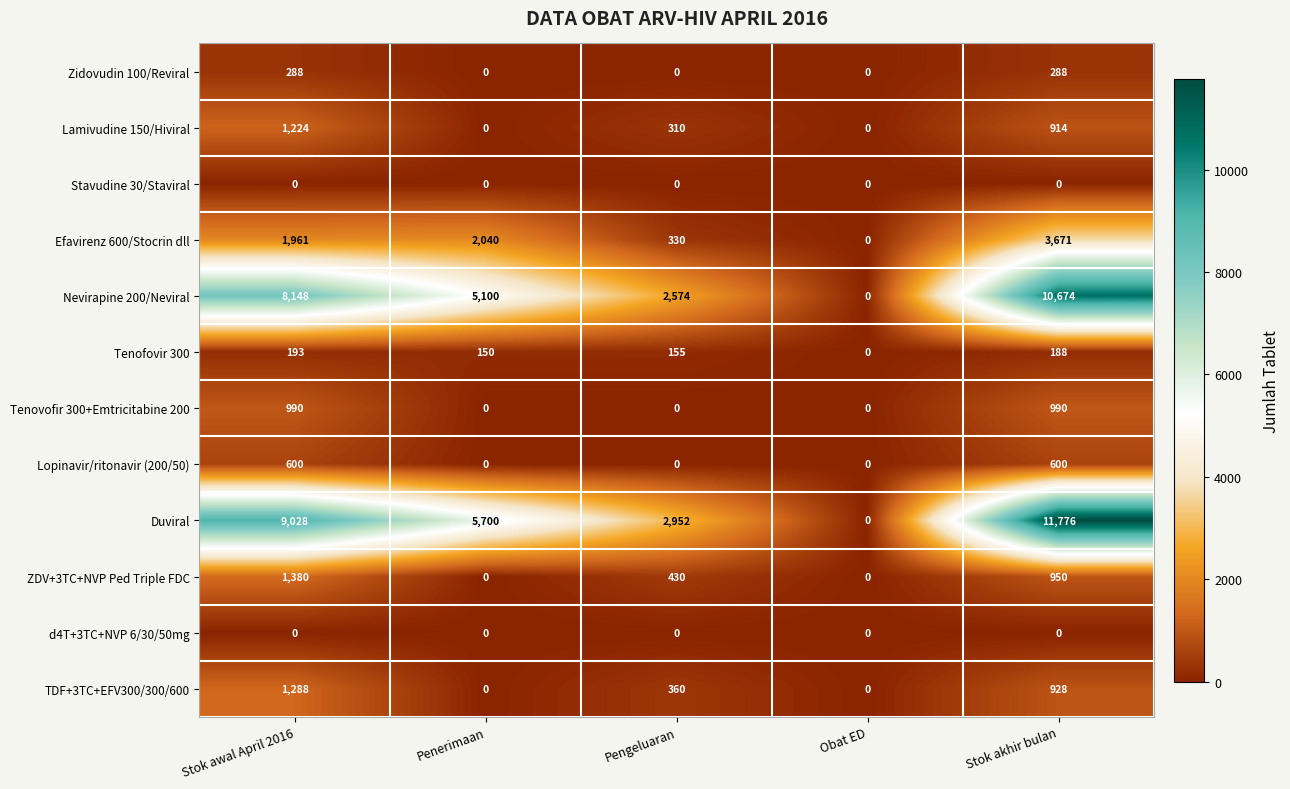

Which series has the largest total across all categories?

Duviral